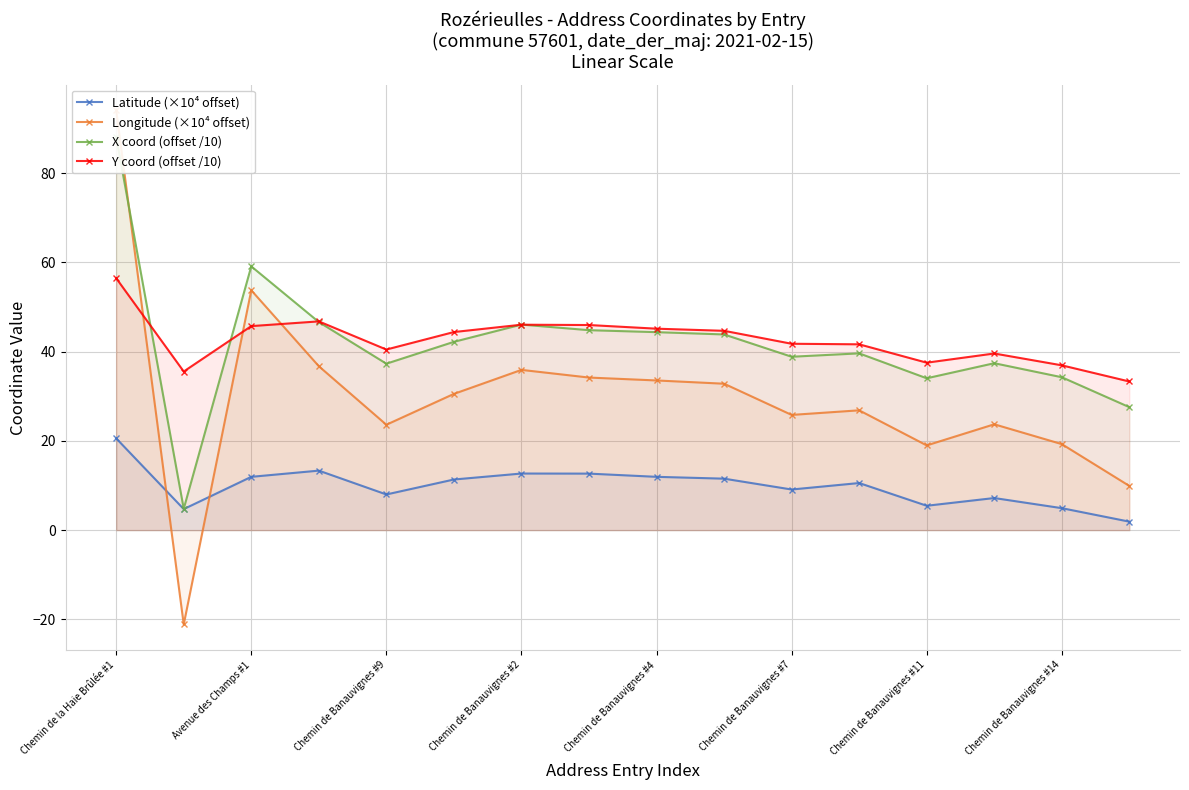

True or false: Latitude (×10⁴ offset) has more than 1 interior local peaks.

True